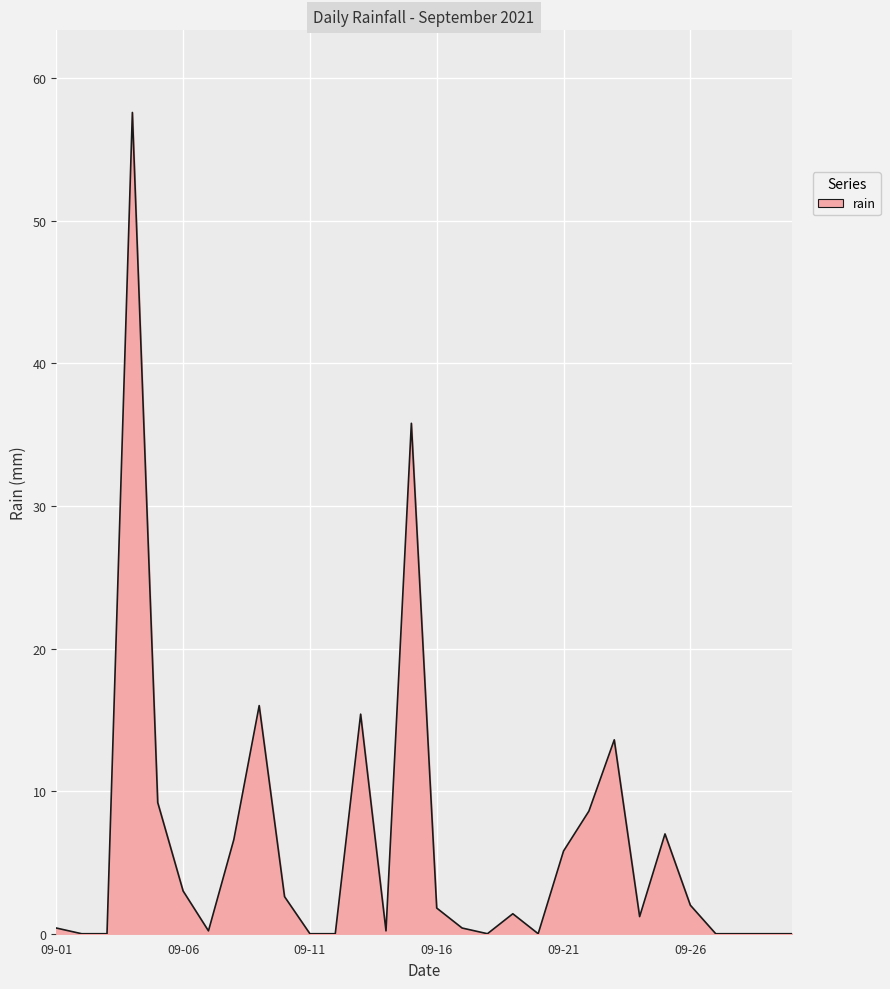

What is the maximum value shown in the chart?

57.6